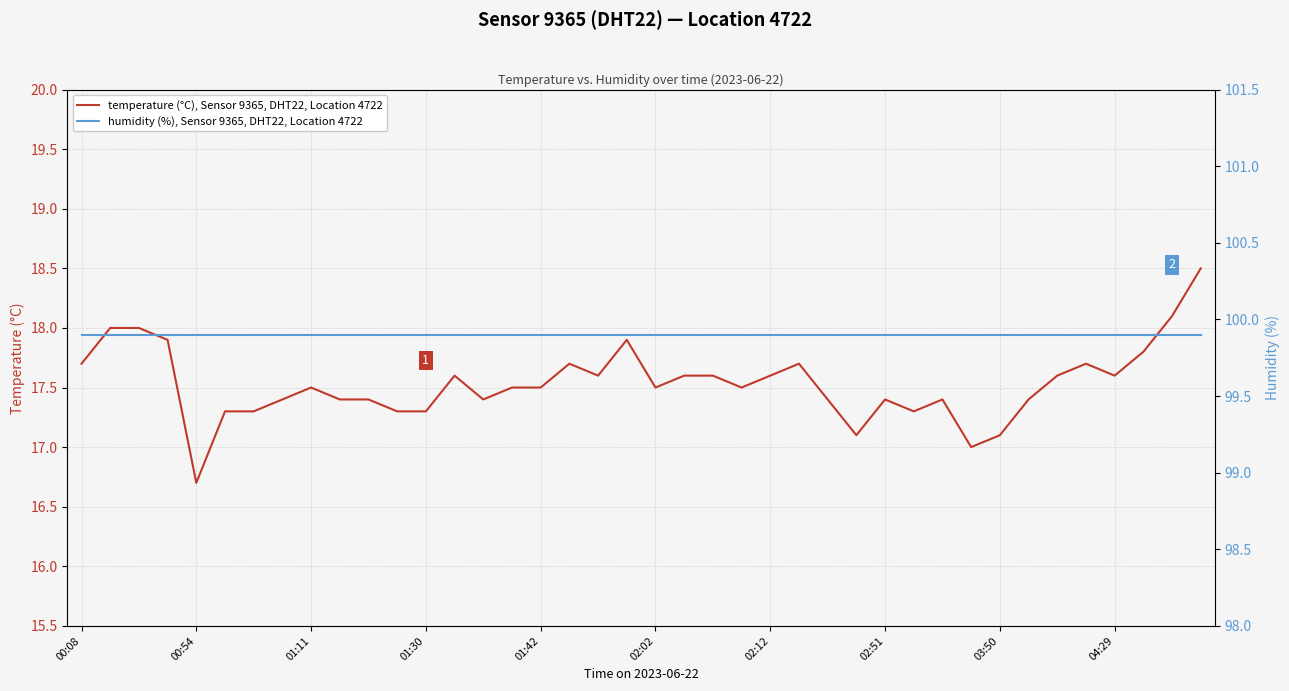

What are all the series names shown in the legend?

temperature (°C), Sensor 9365, DHT22, Location 4722, humidity (%), Sensor 9365, DHT22, Location 4722